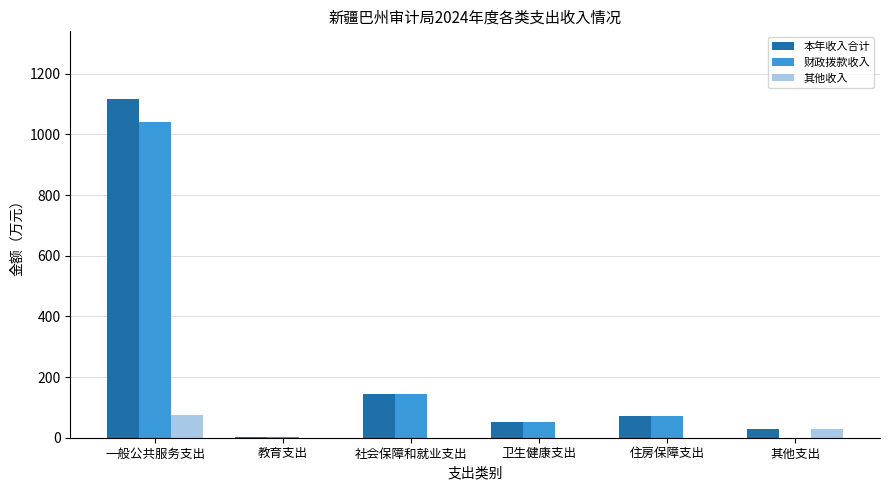

What is the sum of the 其他收入 values at 其他支出 and 卫生健康支出?

29.1